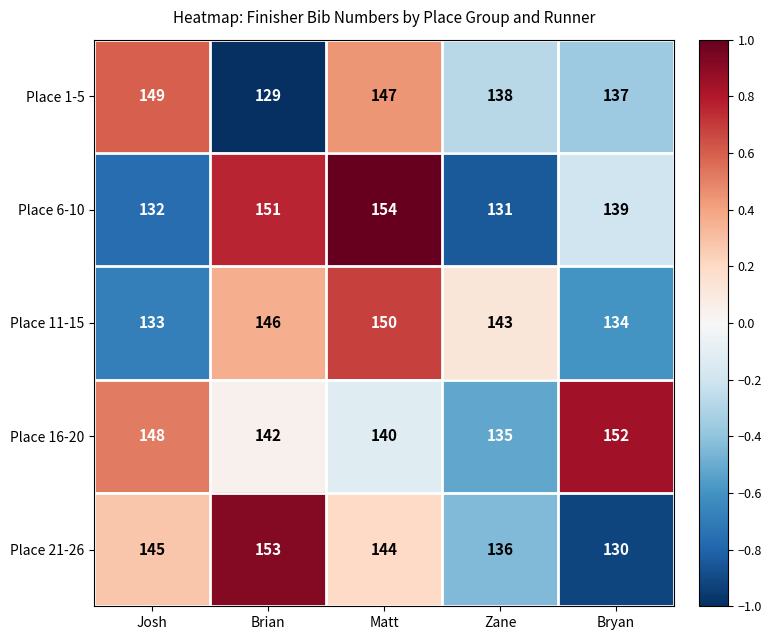

Which label corresponds to the smallest value in the chart?

Brian